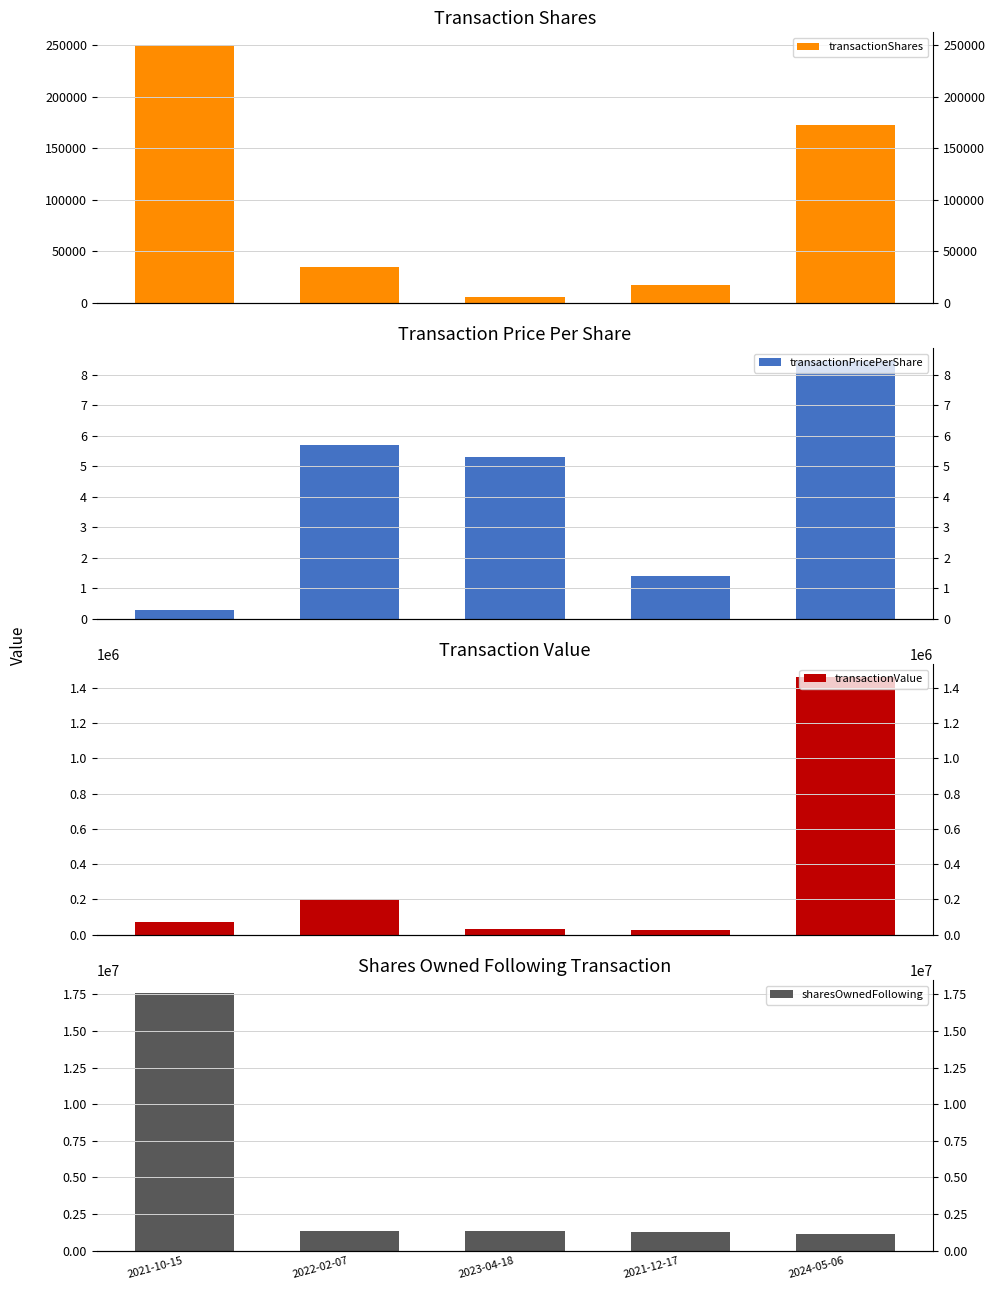

Reading right to left, transcribe all the data shown in this chart.

transactionShares: 2024-05-06=172914.0	2021-12-17=17619.0	2023-04-18=6000.0	2022-02-07=35088.0	2021-10-15=250000.0
transactionPricePerShare: 2024-05-06=8.4	2021-12-17=1.4	2023-04-18=5.3	2022-02-07=5.7	2021-10-15=0.3
transactionValue: 2024-05-06=1459721.0	2021-12-17=24667.0	2023-04-18=31800.0	2022-02-07=200002.0	2021-10-15=75000.0
sharesOwnedFollowing: 2024-05-06=1171319.0	2021-12-17=1303145.0	2023-04-18=1344233.0	2022-02-07=1338233.0	2021-10-15=17597373.0